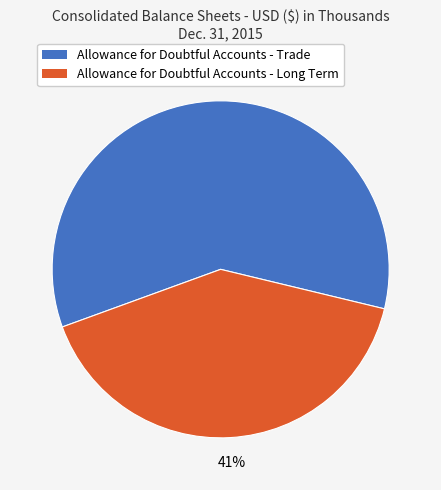

To the nearest percent, what is the combined percentage of Allowance for Doubtful Accounts - Trade and Allowance for Doubtful Accounts - Long Term?

100%